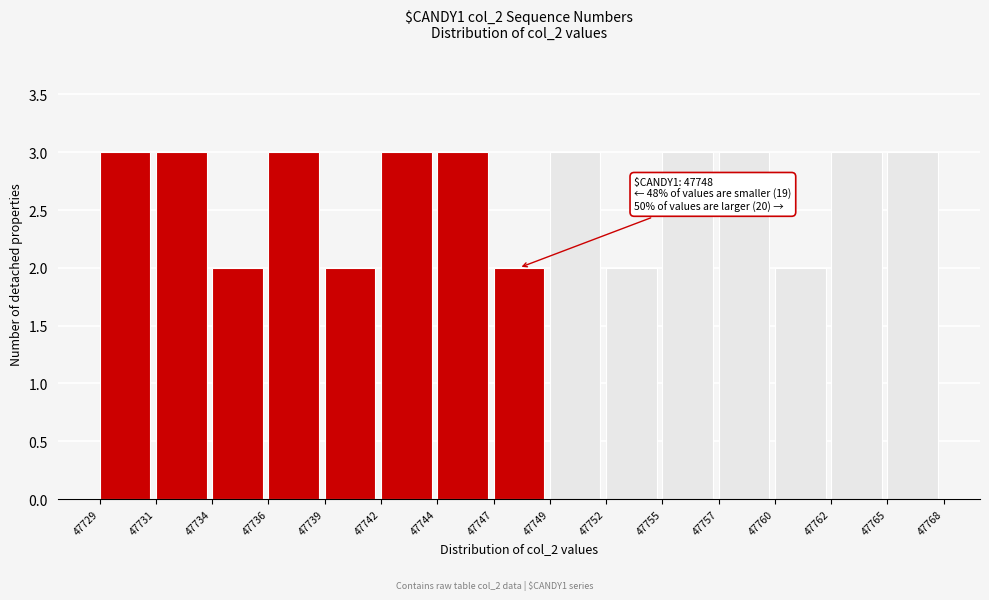

Reading left to right, extract all data points from this chart.

47729=3	47731=3	47734=2	47736=3	47739=2	47742=3	47744=3	47747=2	47749=3	47752=2	47755=3	47757=3	47760=2	47762=3	47765=3